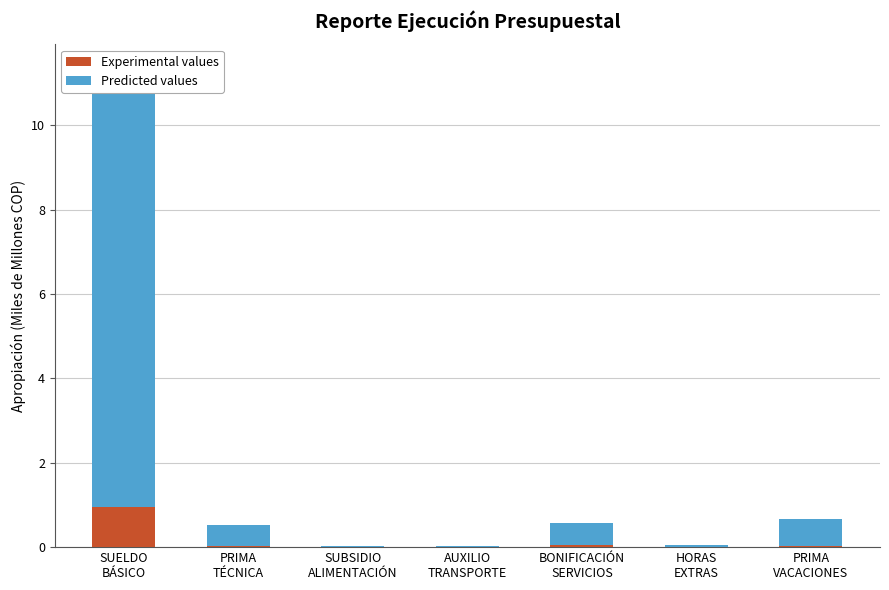

What is the average value of the Predicted values series?

1.7